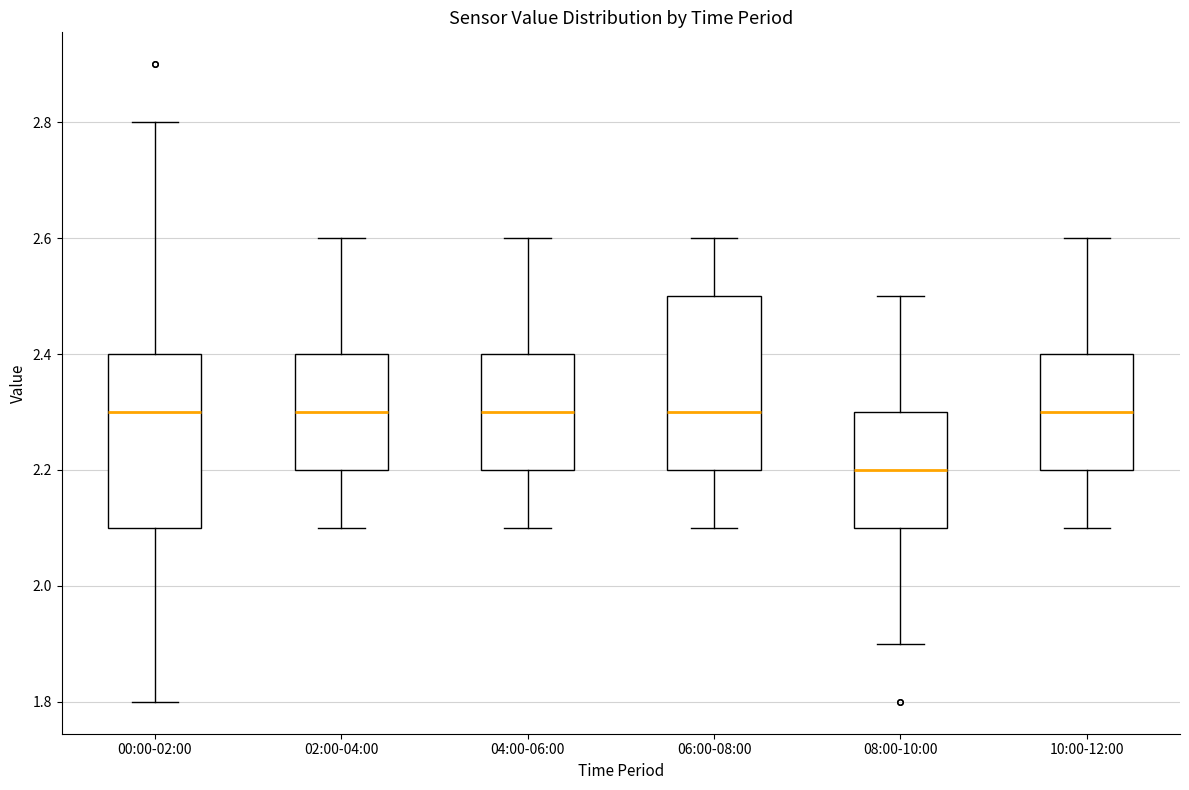

Which box has the lowest median line?

08:00-10:00